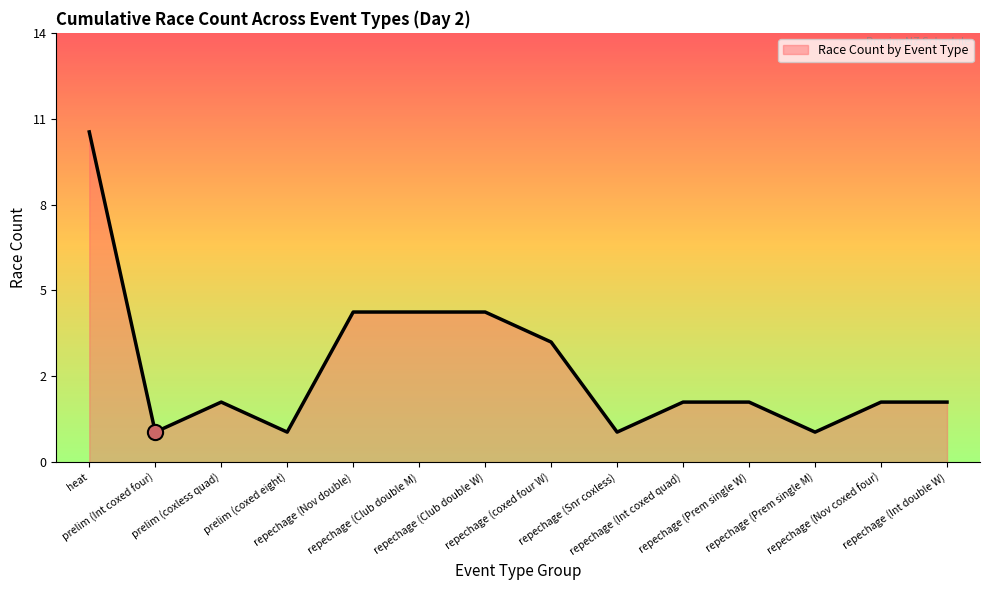

Does the chart have visible grid lines?

No